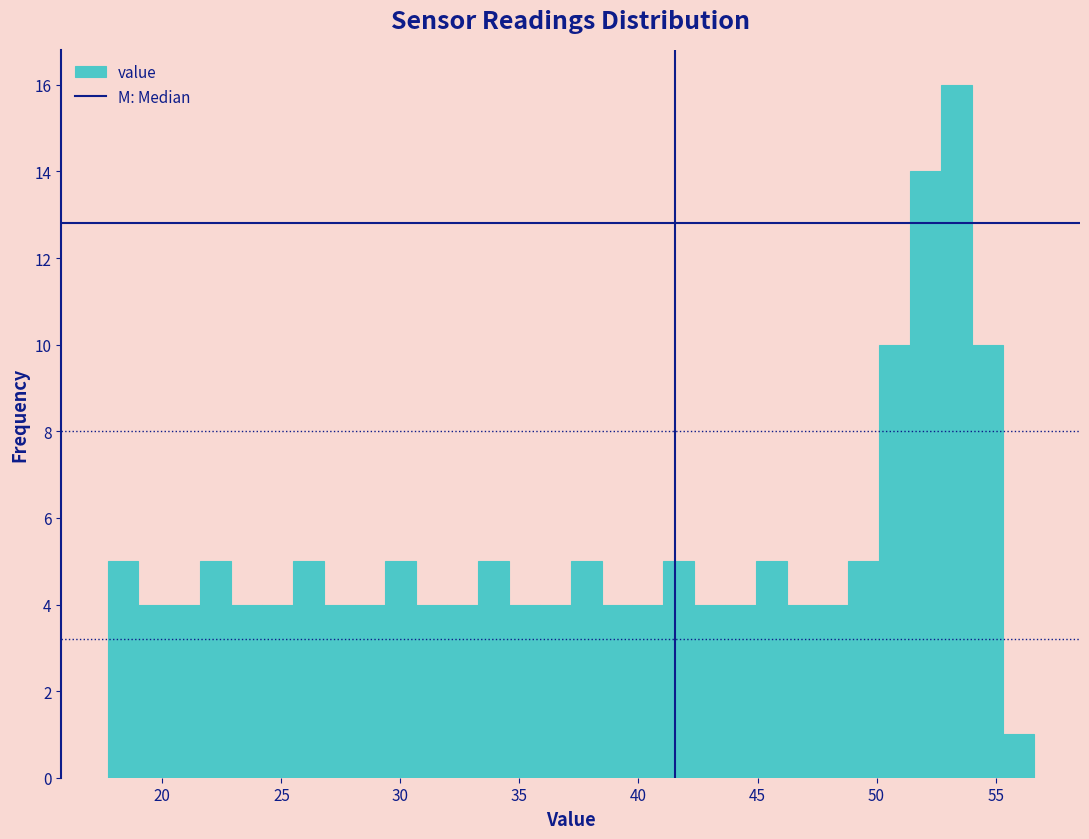

Around what value on the x-axis is the tallest bar? Give the approximate position of its centre, as read against the axis.

53.5